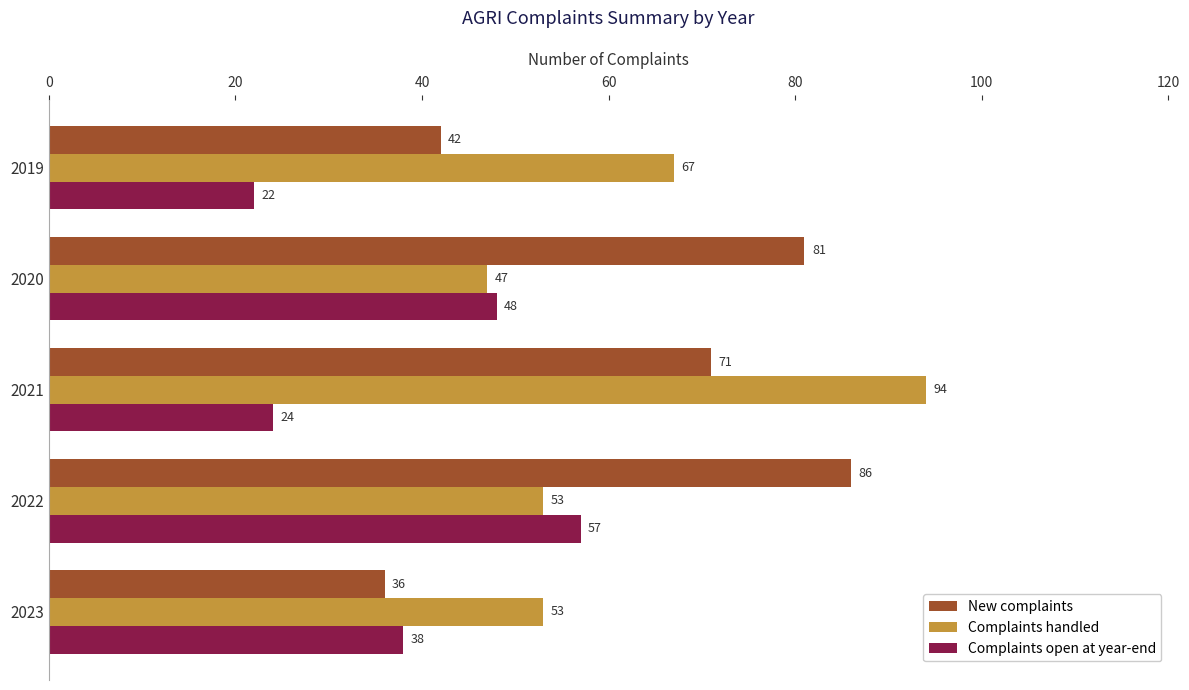

What is the difference between the second highest and minimum values in the New complaints series?

45